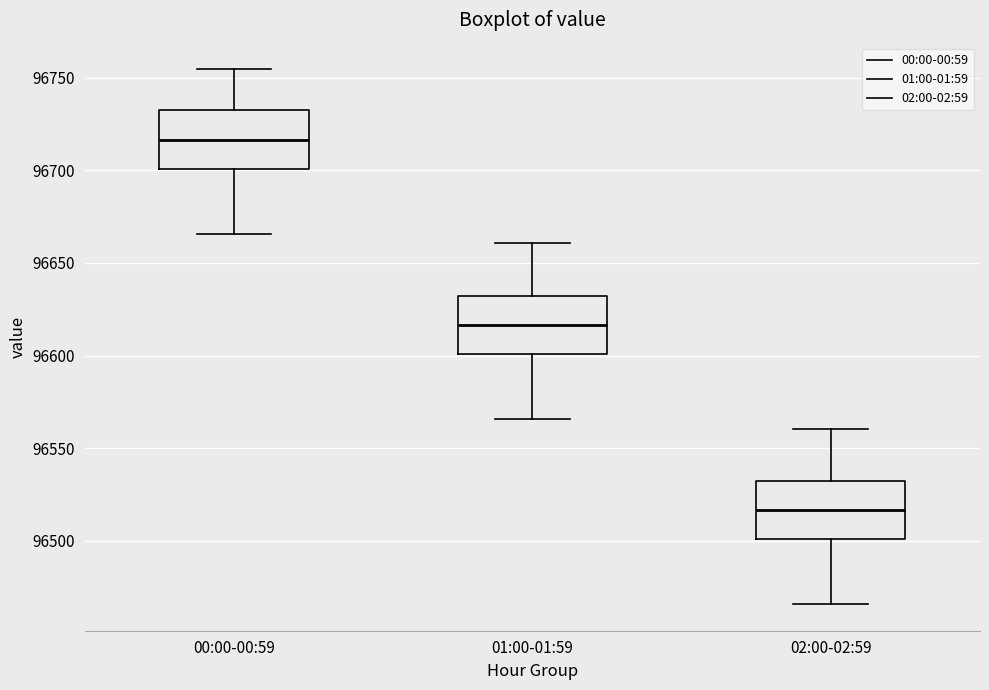

Reading left to right, read every box against the y-axis: the position of its median line, the range the box covers, and the ends of its whiskers. The values are not printed on the chart, so give them approximately, as read against the axis.

00:00-00:59: median 96715, box 96700 to 96730, whiskers 96665 to 96755
01:00-01:59: median 96615, box 96600 to 96630, whiskers 96565 to 96660
02:00-02:59: median 96515, box 96500 to 96530, whiskers 96465 to 96560